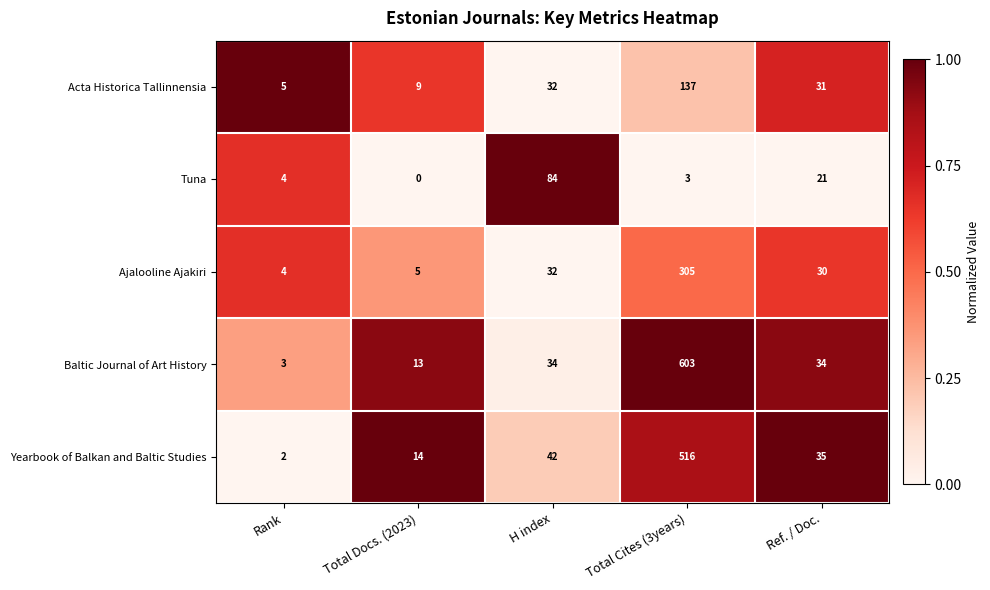

What is the sum of all Yearbook of Balkan and Baltic Studies values?

609